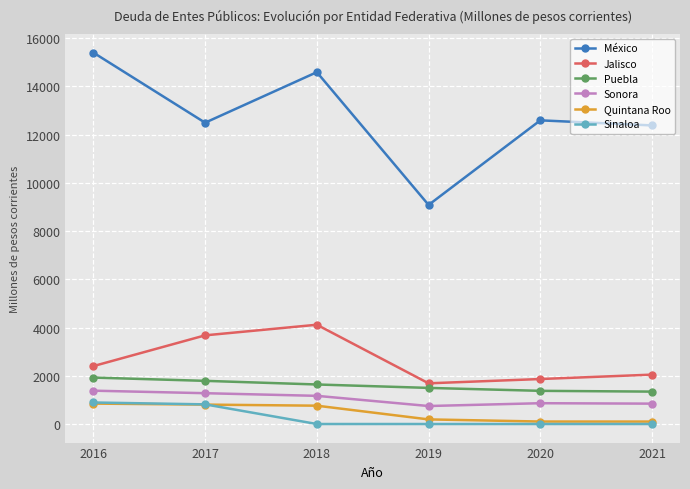

True or false: Quintana Roo and Puebla cross at least once.

False